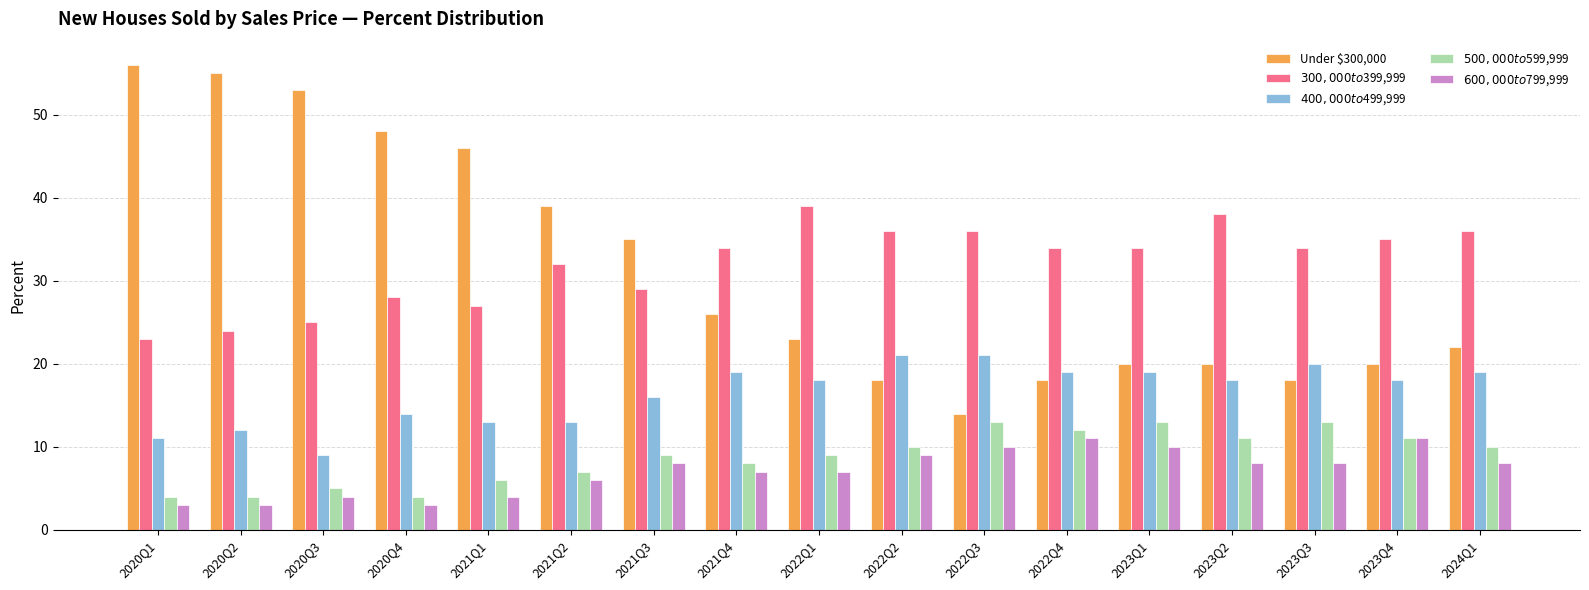

What is the average value of the $500,000 to $599,999 series?

9